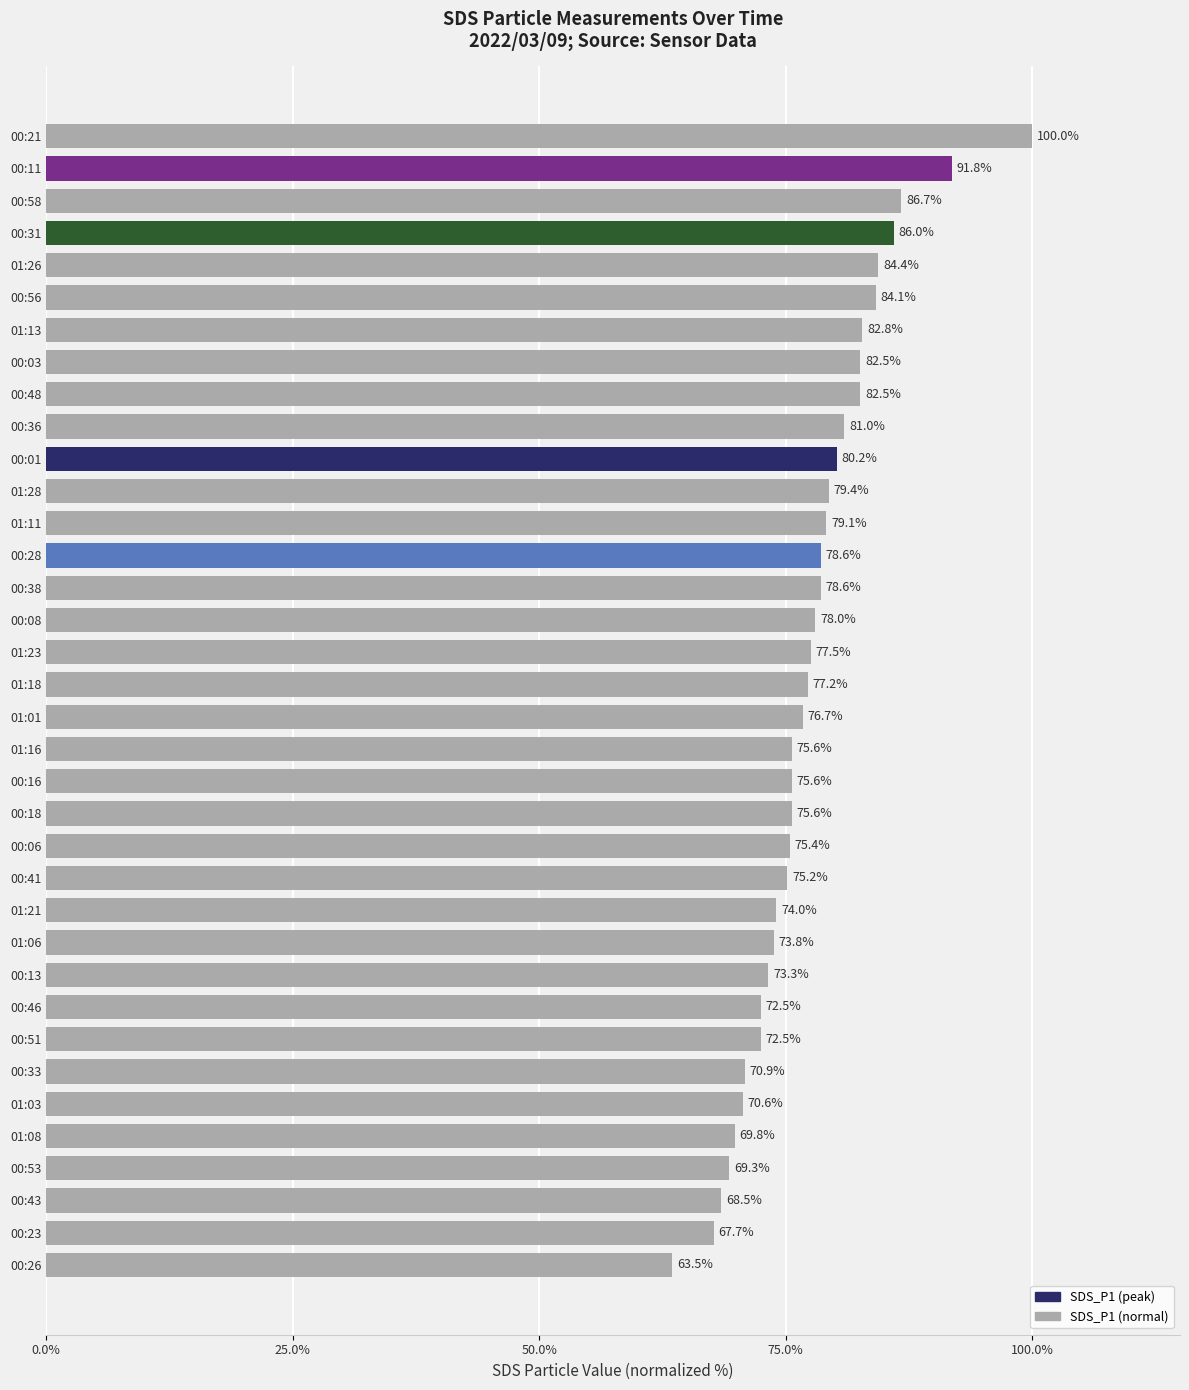

At which label is the value closest to 81?

00:36